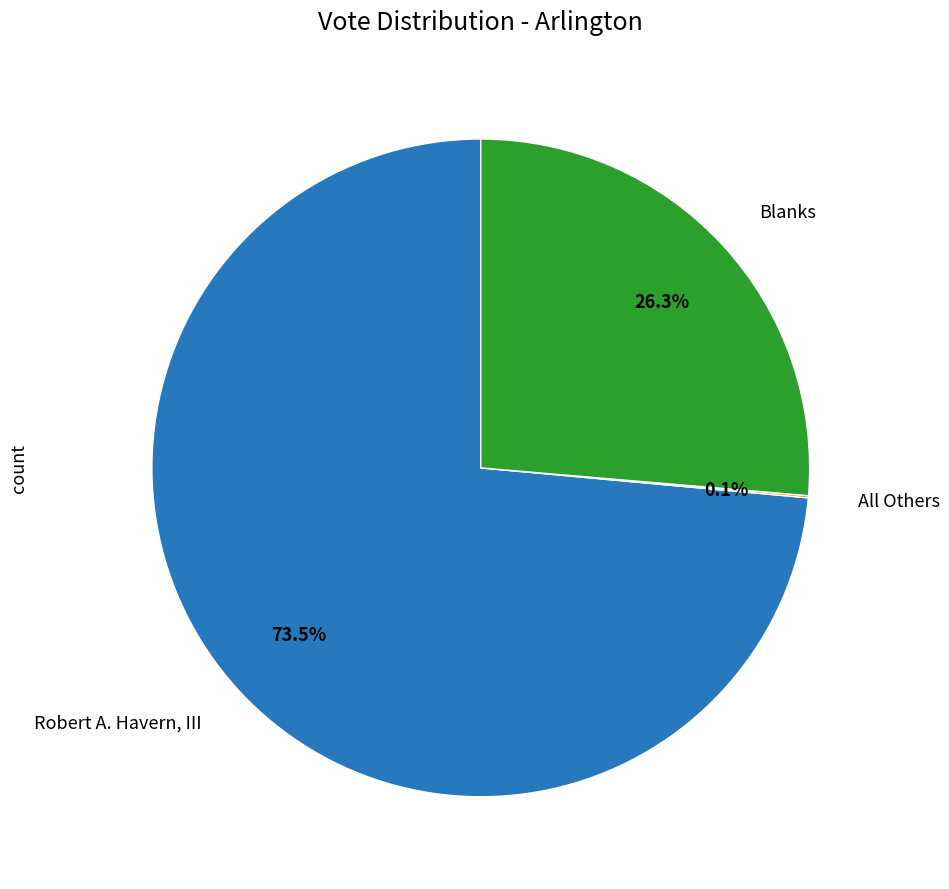

Is there a majority slice in this chart?

Yes